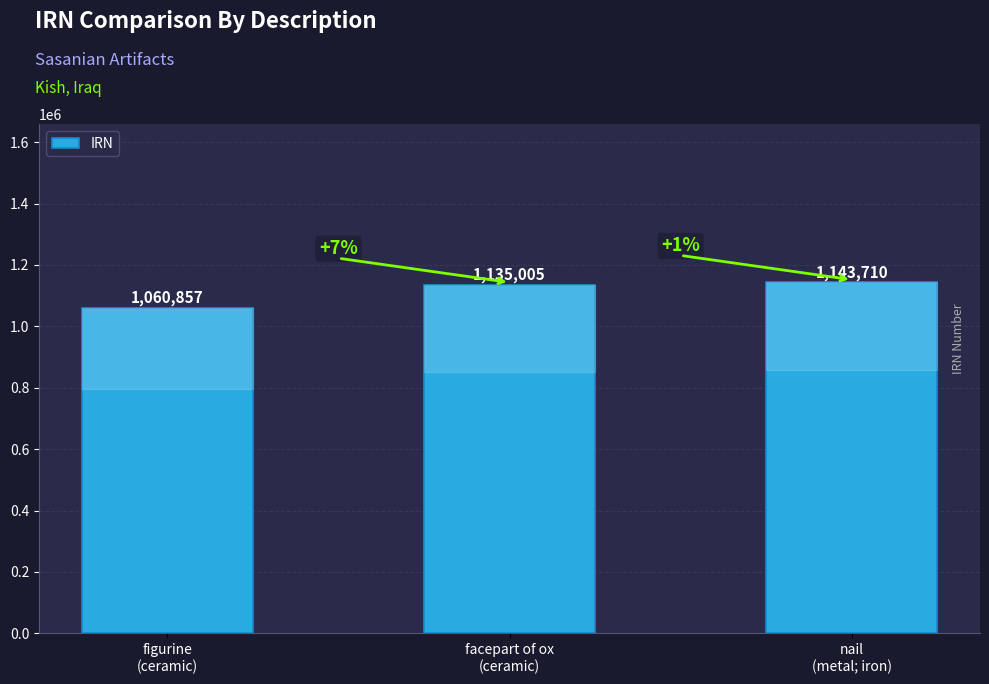

Reading left to right, extract all data points from this chart.

1060857	1135005	1143710